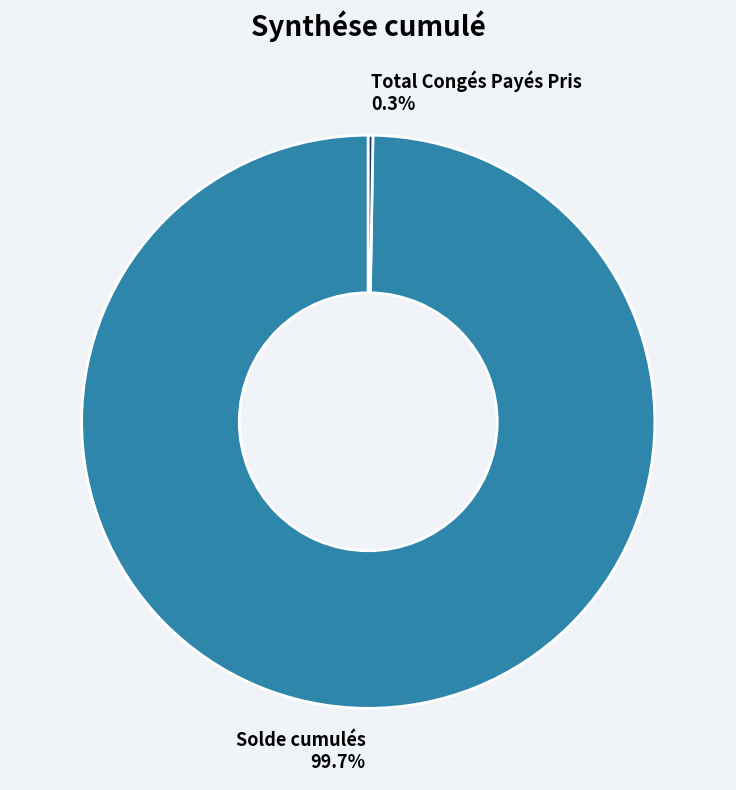

What is the largest slice in the pie chart?

Solde cumulés